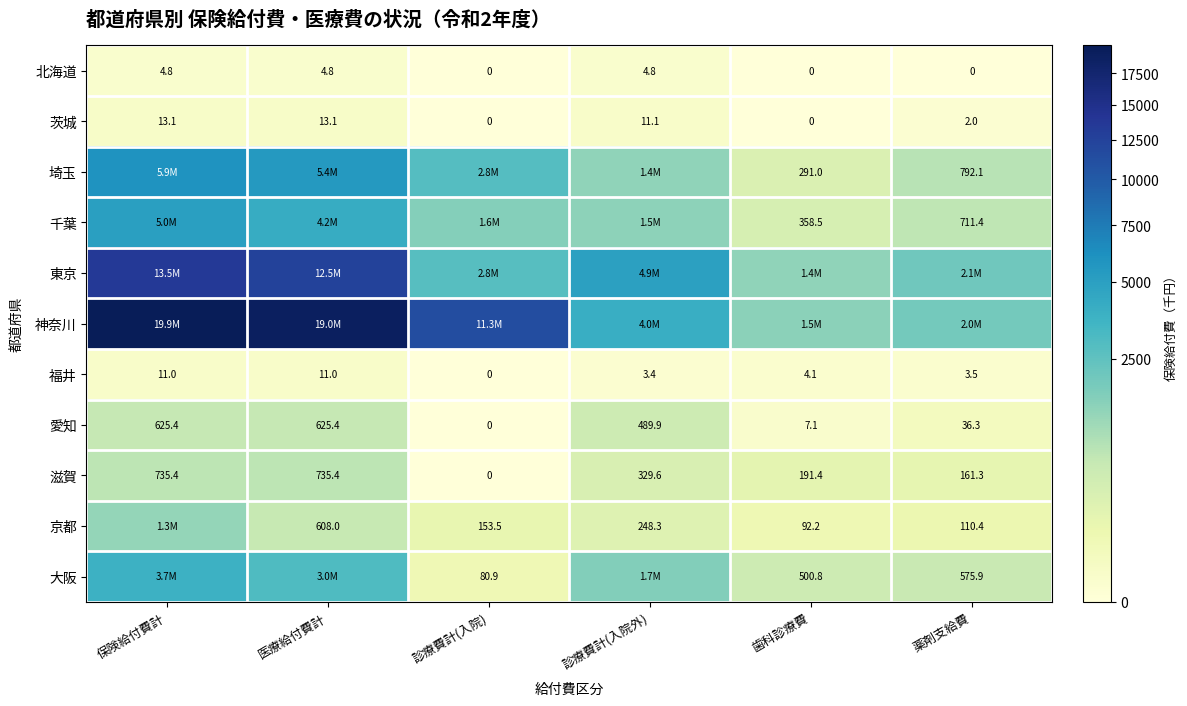

At which label does 愛知 first exceed 489?

保険給付費計